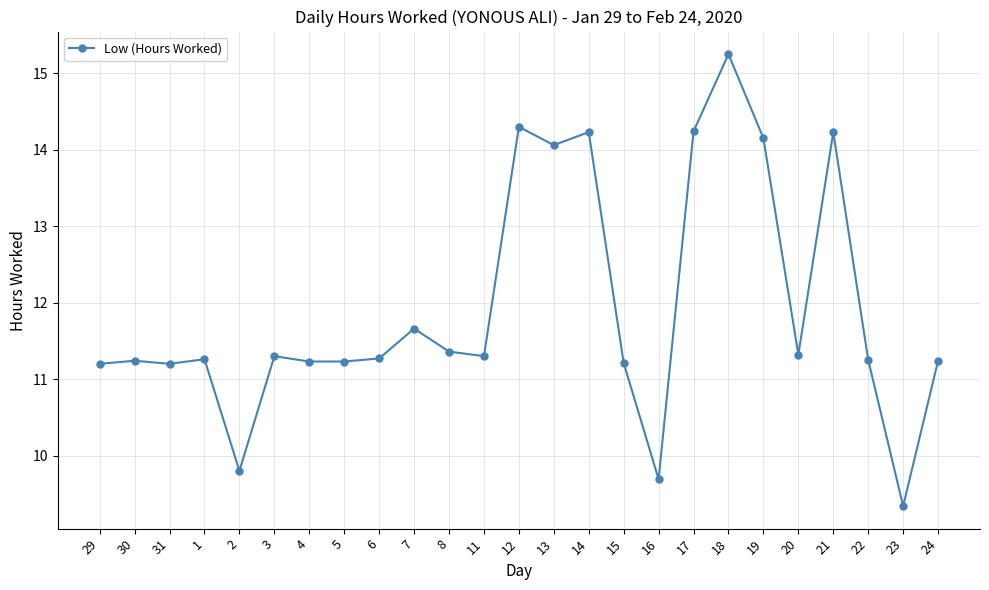

What is the sum of all values?

298.6